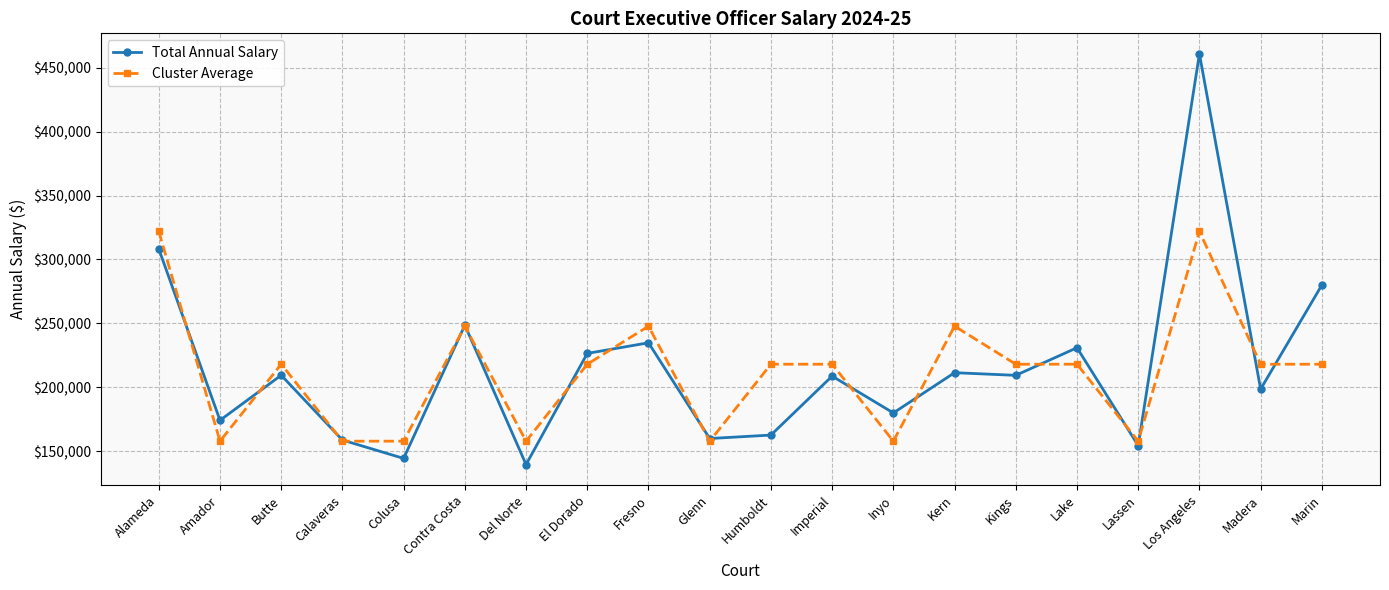

How many data points in Total Annual Salary are above 209397?

10